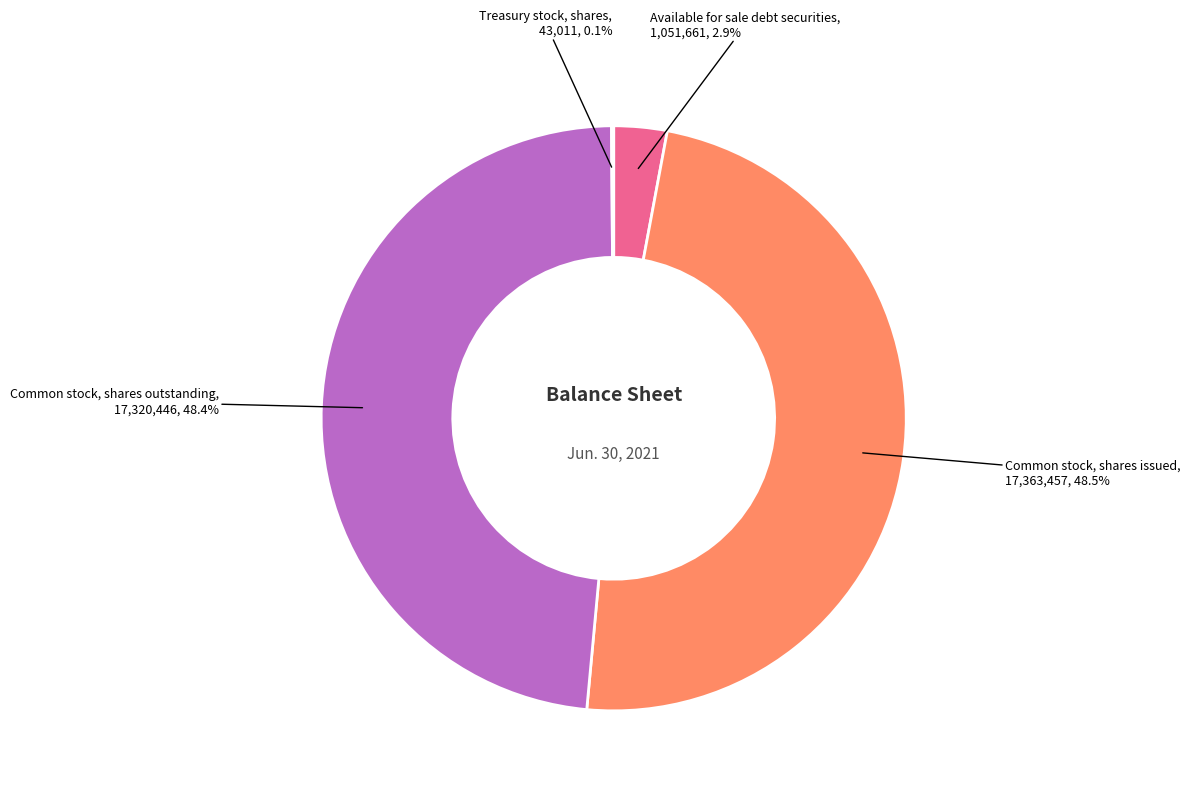

Is there any slice that represents more than half of the pie?

No